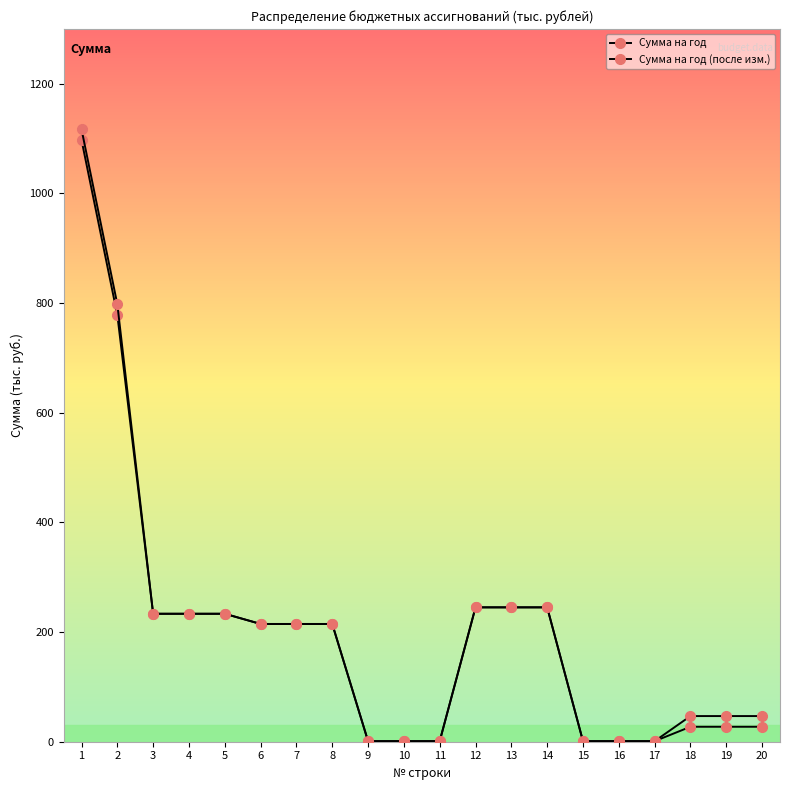

True or false: Сумма на год (после изм.) and Сумма на год intersect in this chart.

False